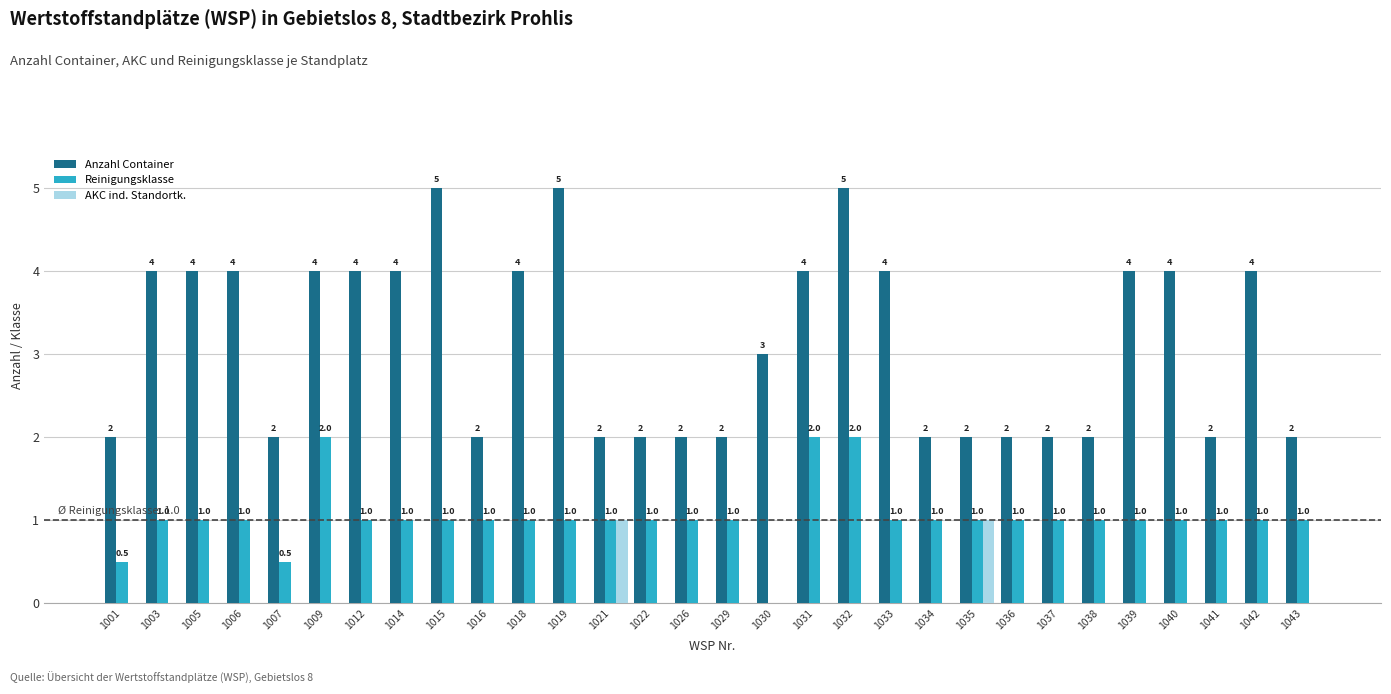

What is the greatest value displayed?

5.0